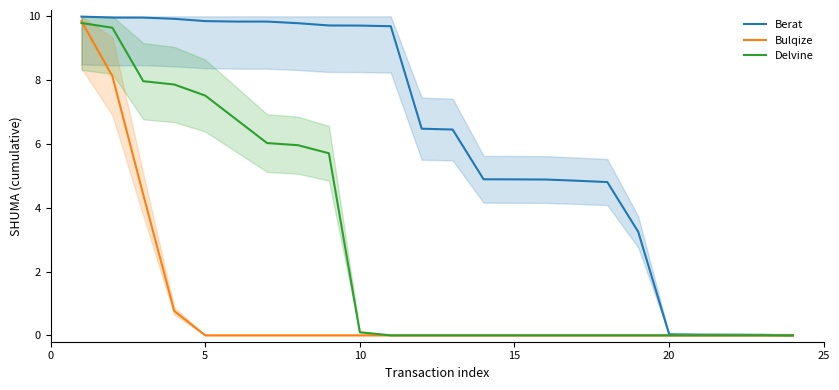

Rank the series at 0 from lowest to highest value.

Delvine, Bulqize, Berat